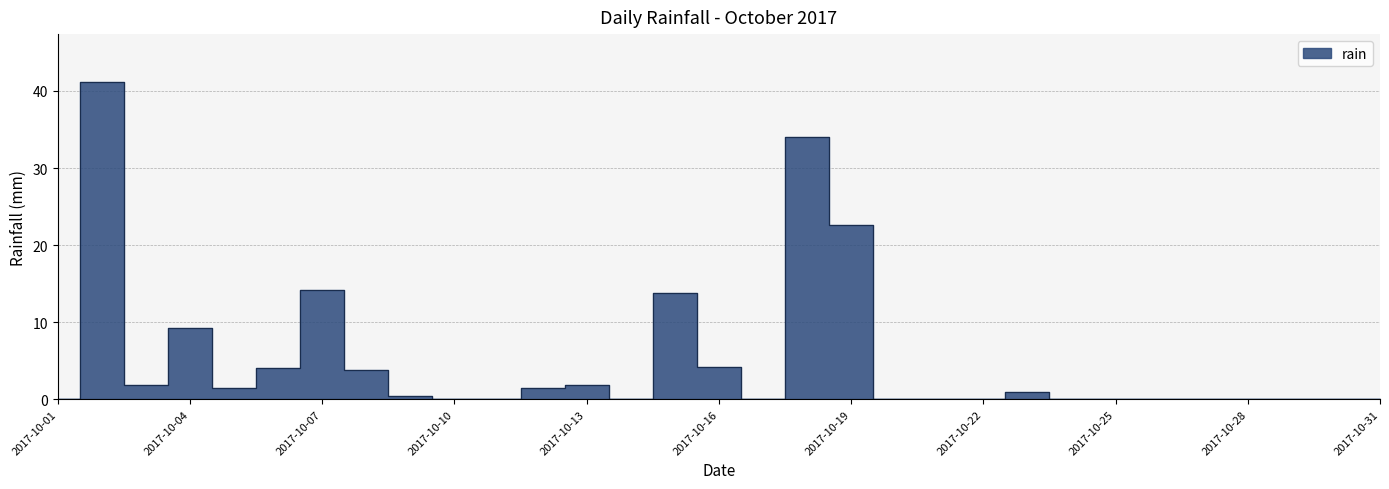

List the labels in order of value, smallest first.

2017-10-01, 2017-10-10, 2017-10-11, 2017-10-14, 2017-10-17, 2017-10-20, 2017-10-21, 2017-10-22, 2017-10-24, 2017-10-25, 2017-10-26, 2017-10-27, 2017-10-28, 2017-10-29, 2017-10-30, 2017-10-31, 2017-10-09, 2017-10-23, 2017-10-05, 2017-10-12, 2017-10-03, 2017-10-13, 2017-10-08, 2017-10-06, 2017-10-16, 2017-10-04, 2017-10-15, 2017-10-07, 2017-10-19, 2017-10-18, 2017-10-02